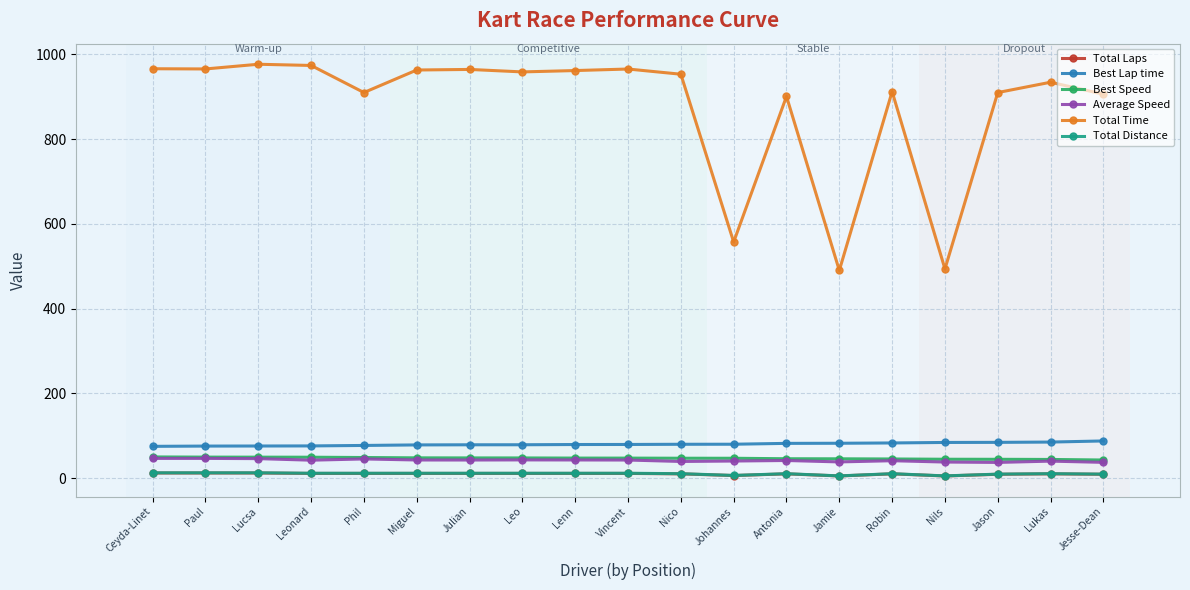

What is the label of the 14th point from the right?

Miguel